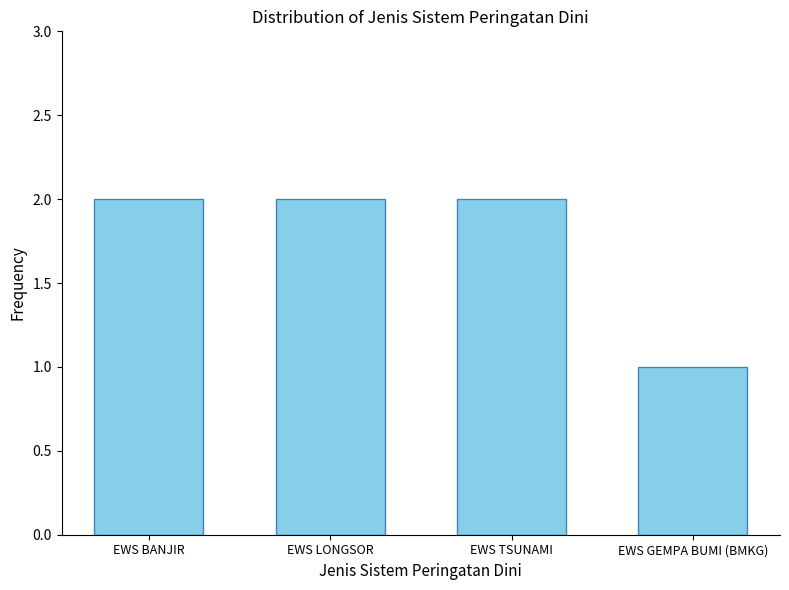

Reading right to left, transcribe all the data shown in this chart.

EWS GEMPA BUMI (BMKG)=1	EWS TSUNAMI=2	EWS LONGSOR=2	EWS BANJIR=2